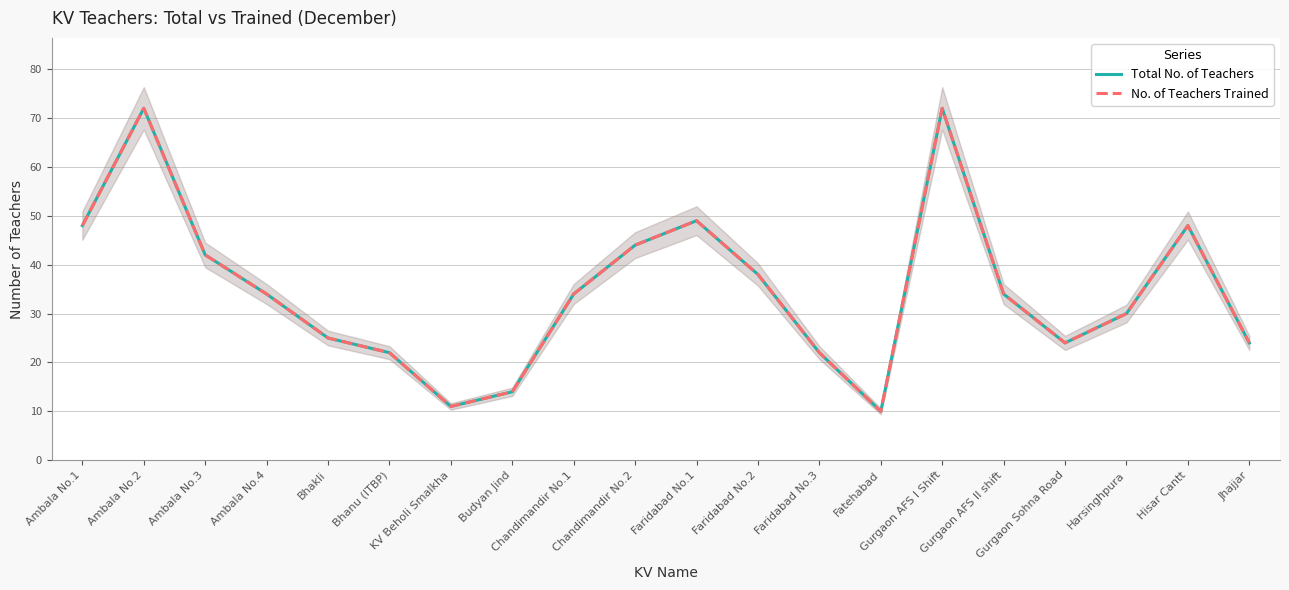

How many lines are shown in the chart?

2